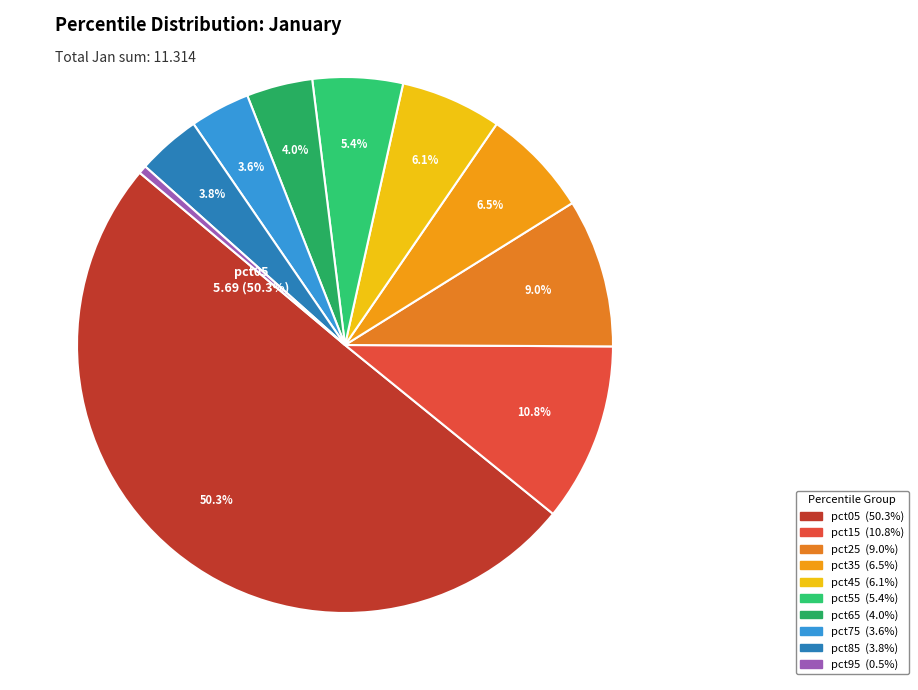

Count the number of slices in the pie.

10